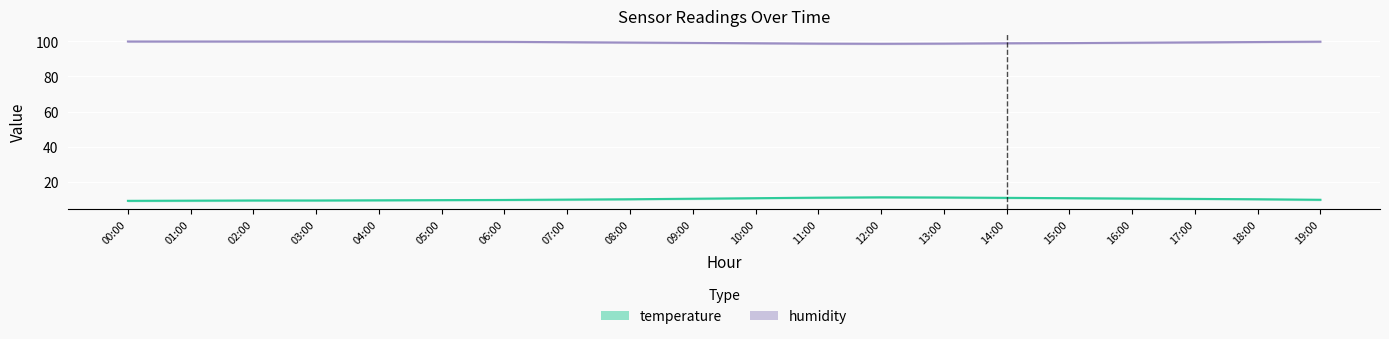

Does the chart display data point markers on the line(s)?

No